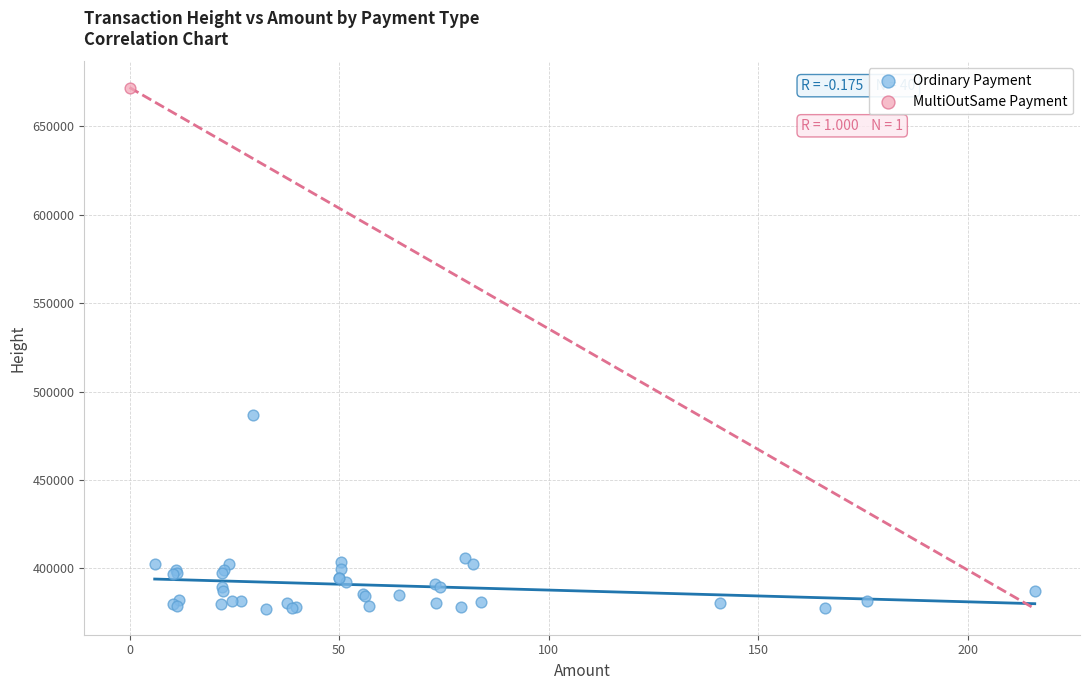

What are all the series names shown in the legend?

Ordinary Payment, MultiOutSame Payment